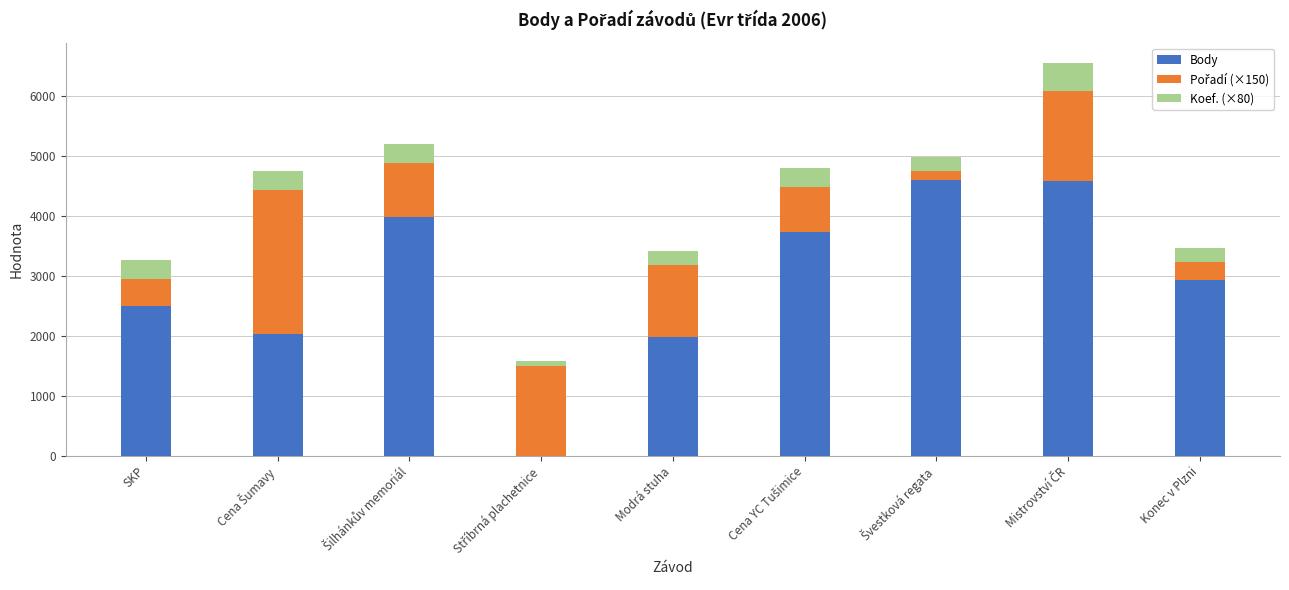

What is the sum of all Body values?

26338